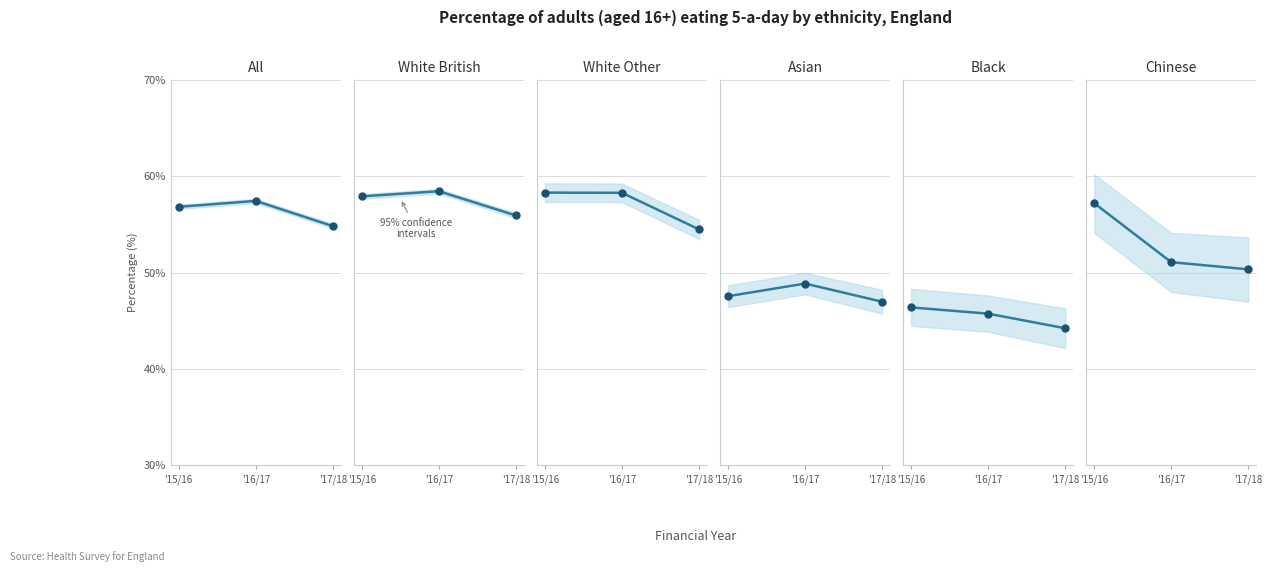

True or false: Chinese has a value of 80.6 at '17/18.

False